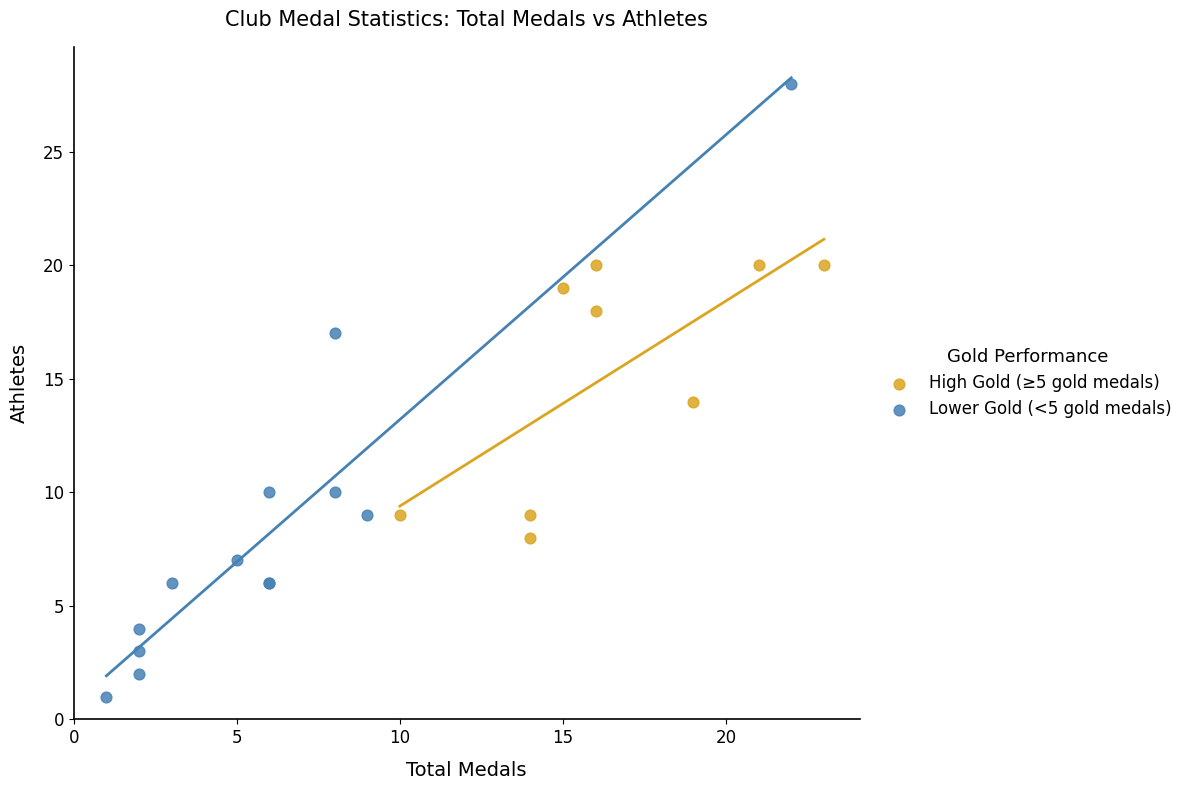

Which series reaches the minimum Y coordinate?

Lower Gold (<5 gold medals)